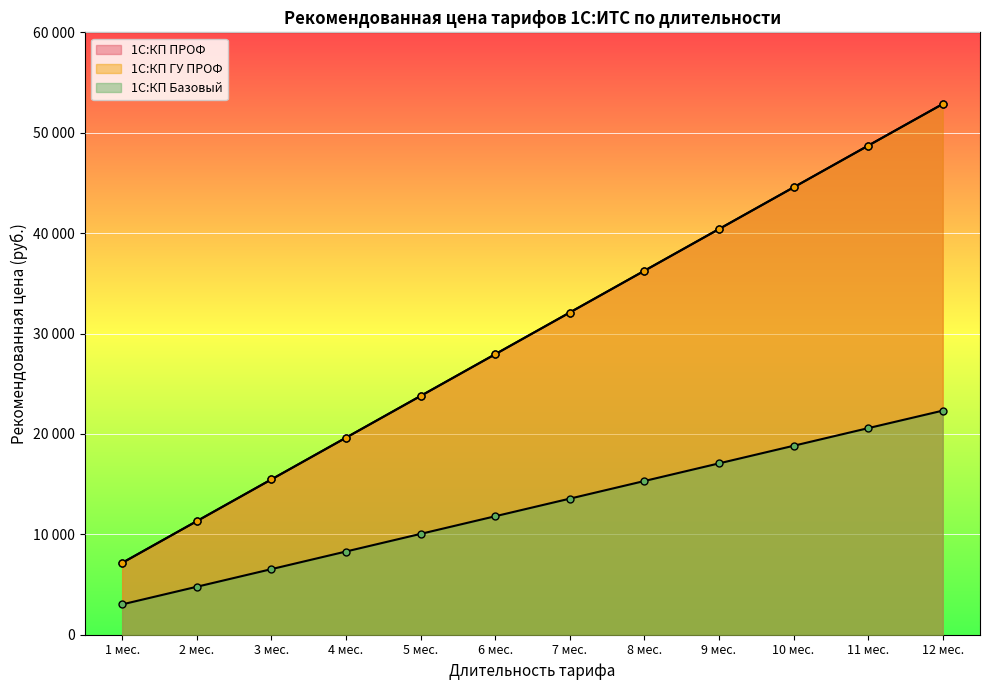

Which category has the highest value in the 1С:КП ПРОФ series?

12 мес.